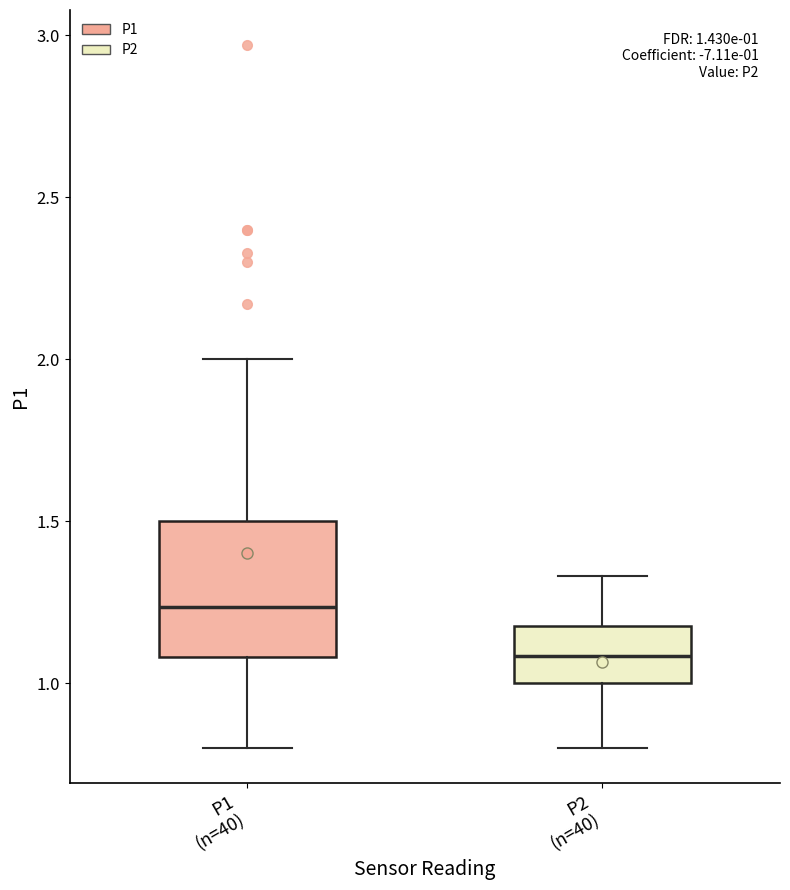

Which box has the highest median line?

P1 (n=40)